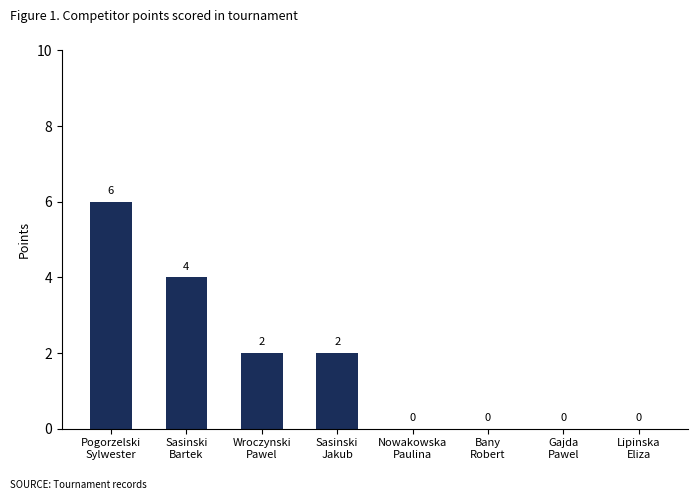

What is the maximum value shown in the chart?

6